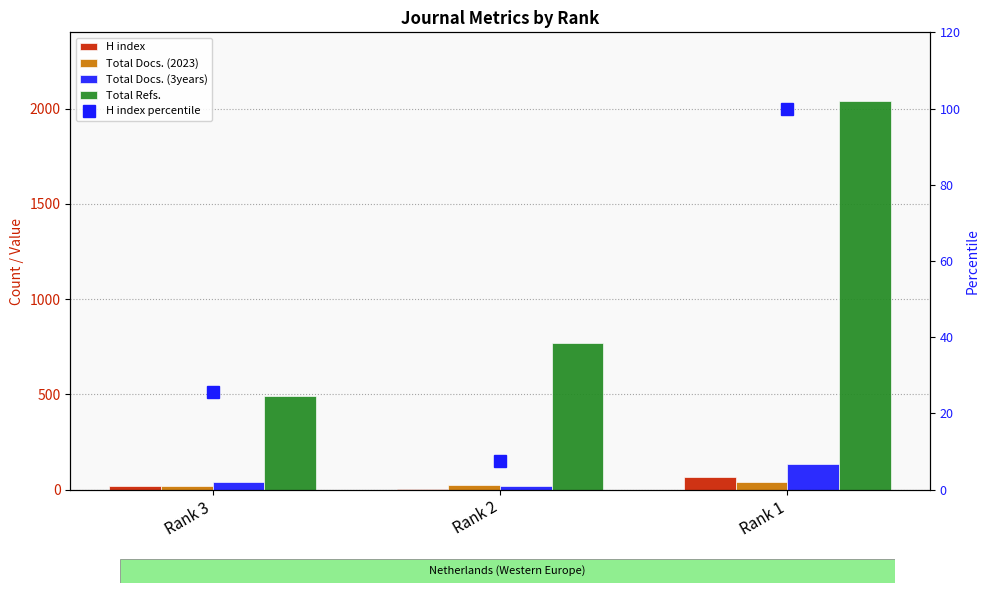

What is the sum of the Total Refs. values at Rank 3 and Rank 2?

1260.0